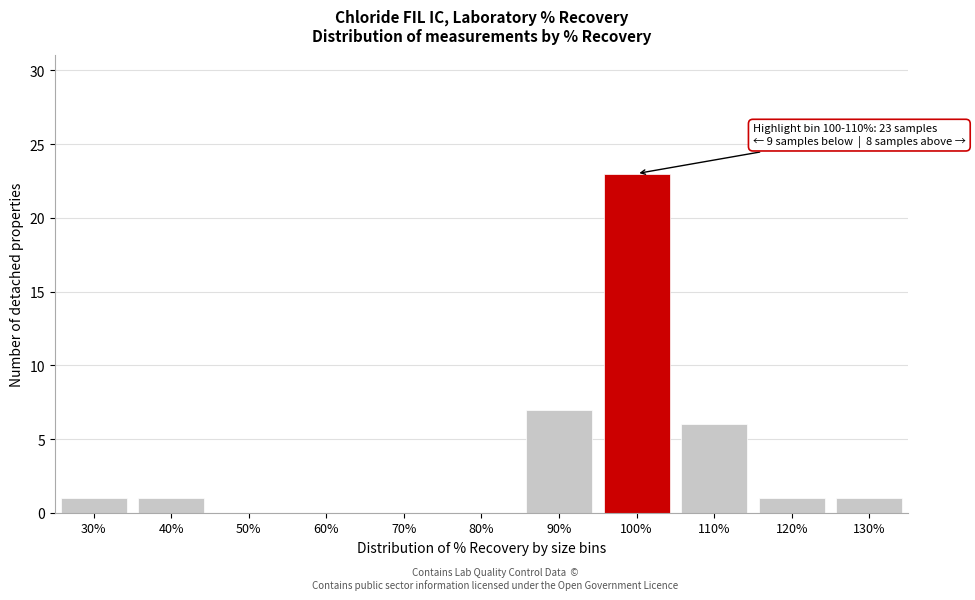

Reading left to right, what are all the values shown in this chart?

30%=1	40%=1	50%=0	60%=0	70%=0	80%=0	90%=7	100%=23	110%=6	120%=1	130%=1